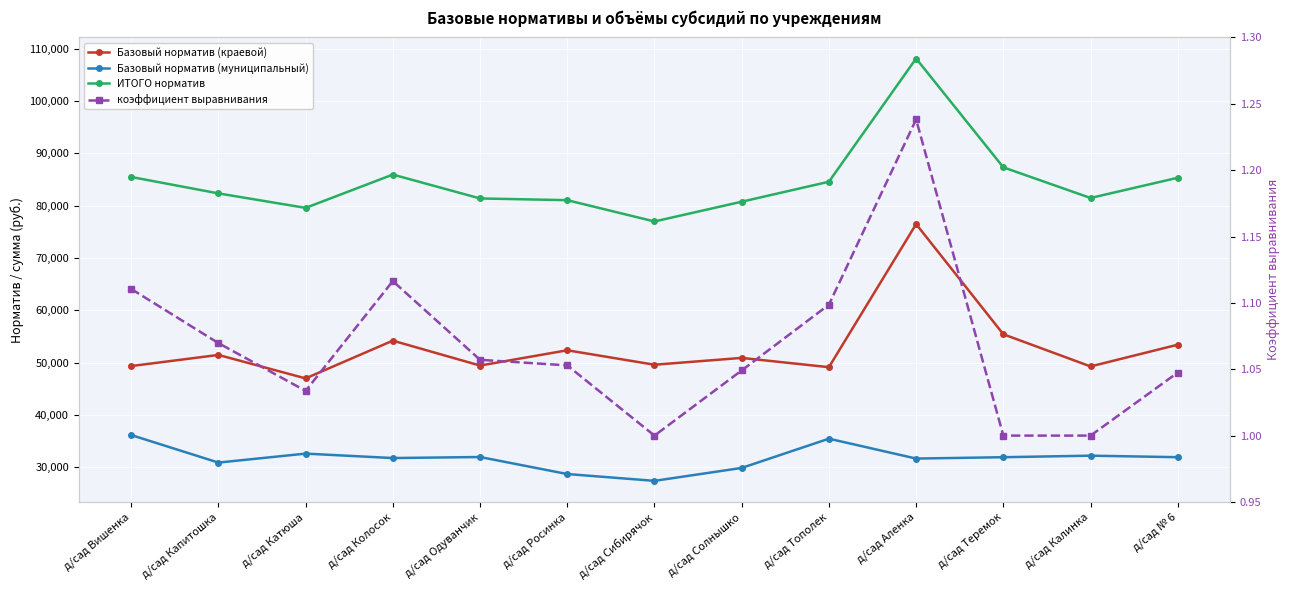

Which category has the highest value across all series?

д/сад Аленка